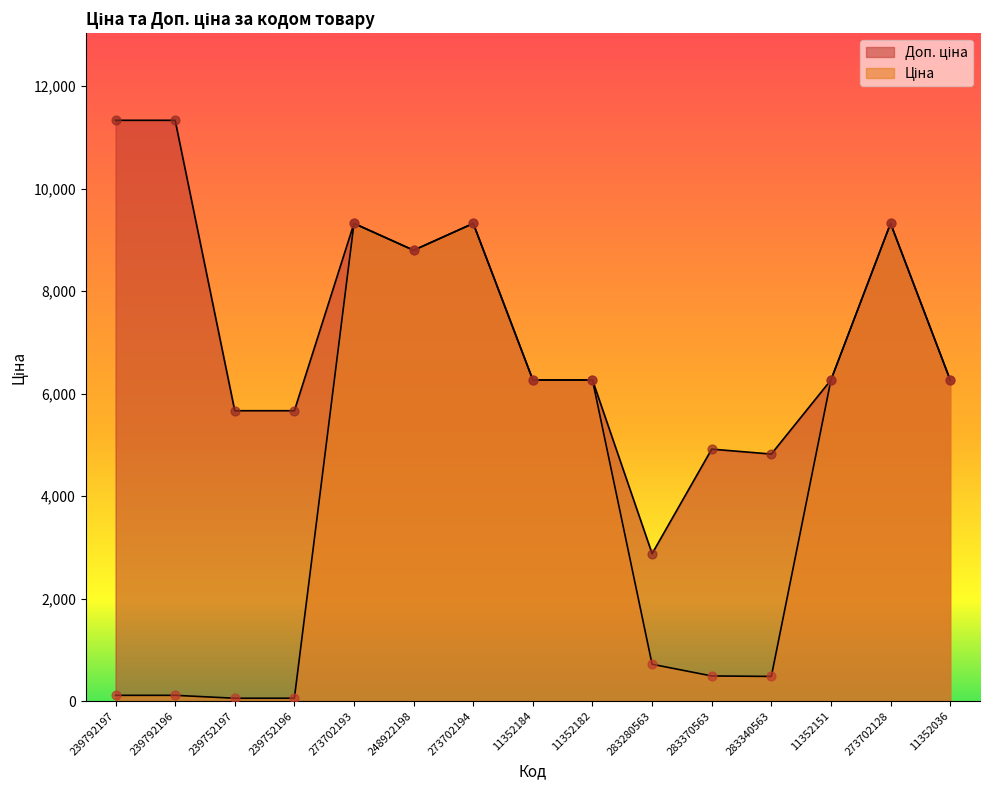

Which series contains the lowest Y value?

Ціна